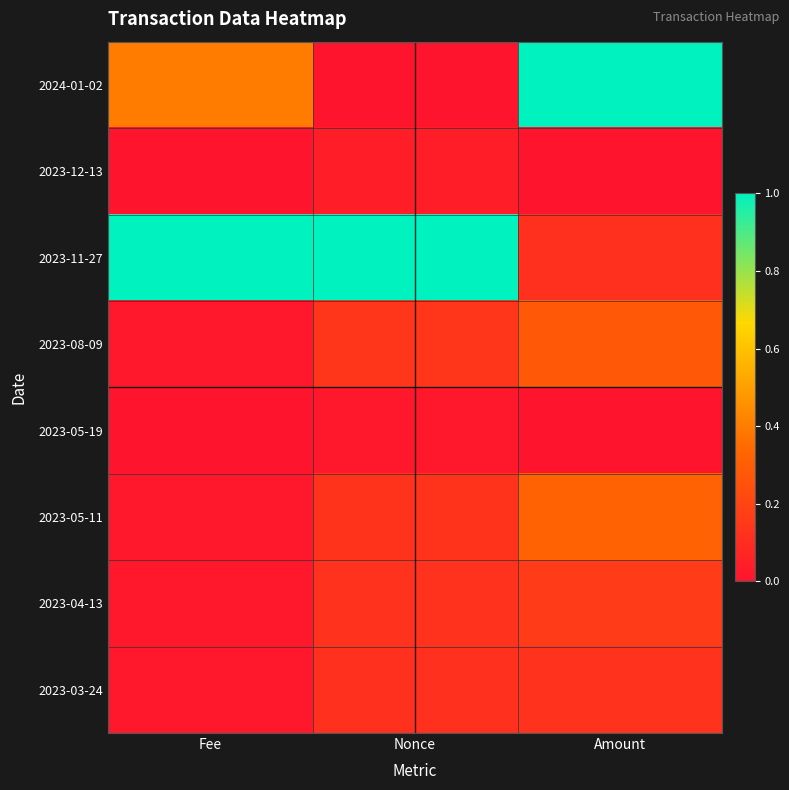

What is the total value across all series at Nonce?

1.6